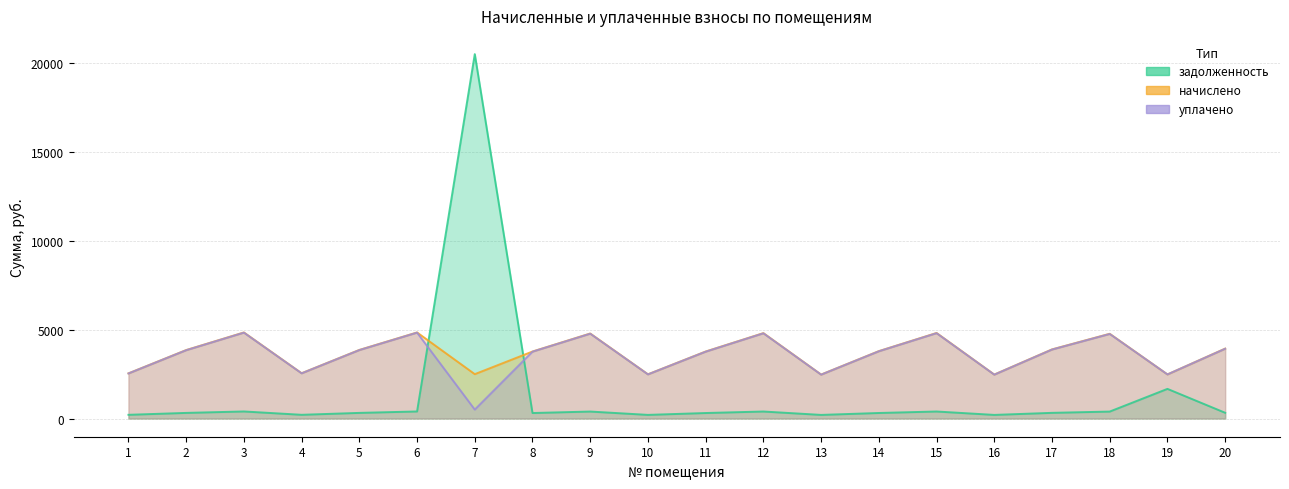

Which category has the lowest value in the уплачено series?

7